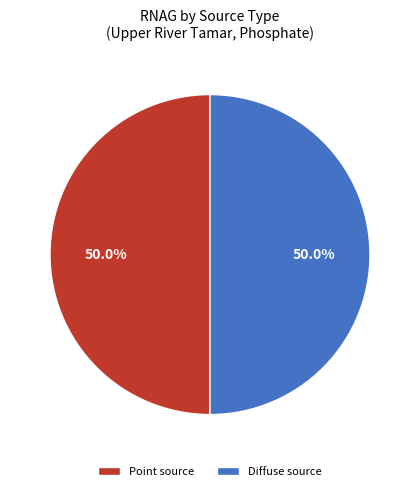

What is the ratio of the value at Point source to the value at Diffuse source?

1.0